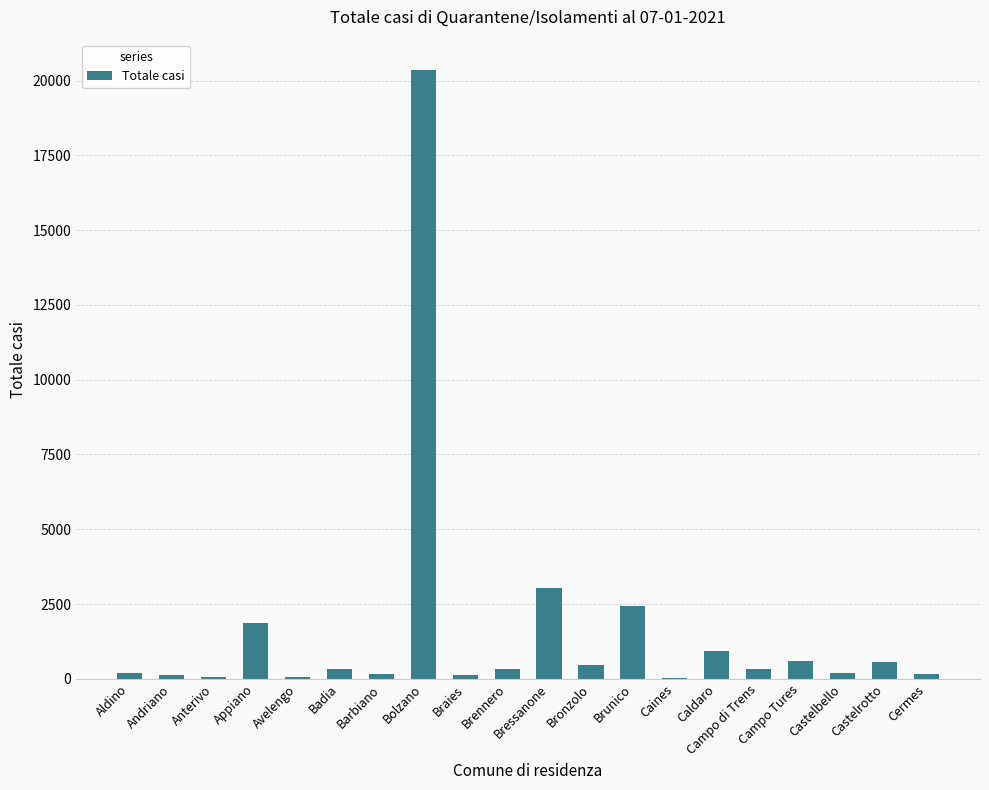

Between Castelbello and Appiano, which is larger?

Appiano